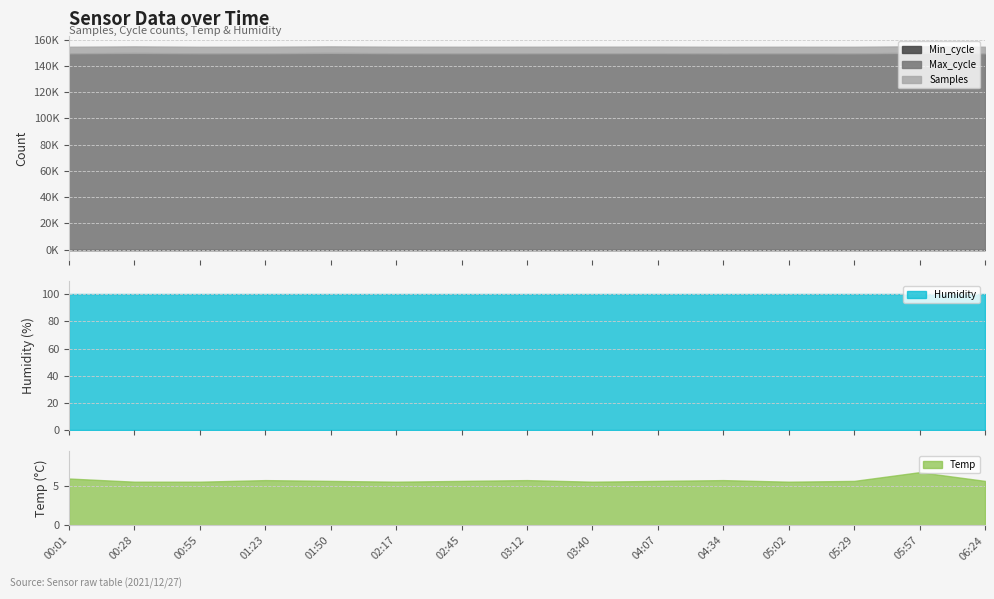

What is the difference between the maximum and second lowest values in the Samples series?

31259.0